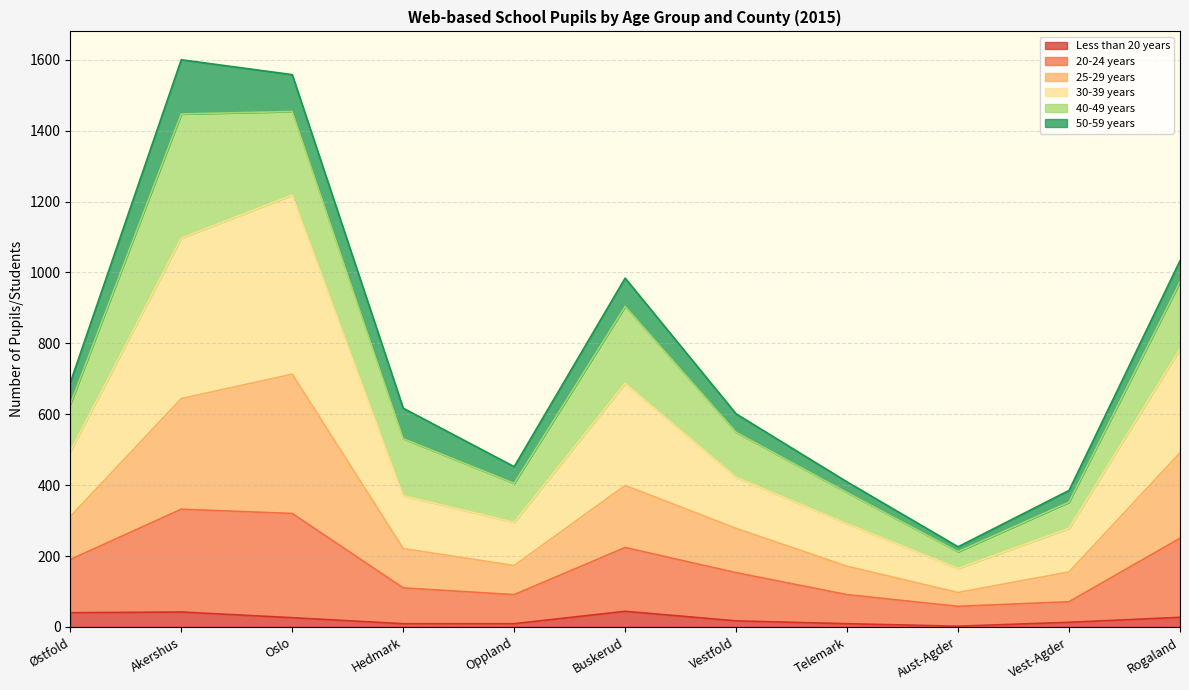

The Less than 20 years series shows 1 at Aust-Agder. True or false?

False